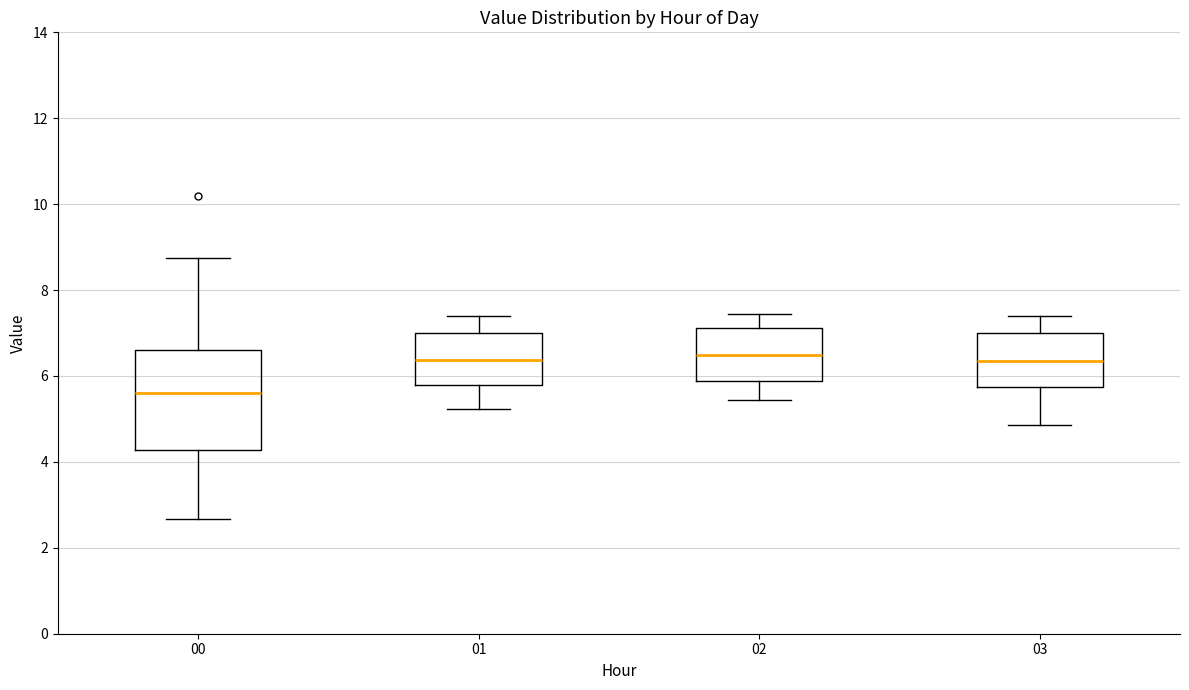

Where does the upper whisker of the box at x = 01 end on the y-axis? The values are not printed on the chart, so give them approximately, as read against the axis.

7.4